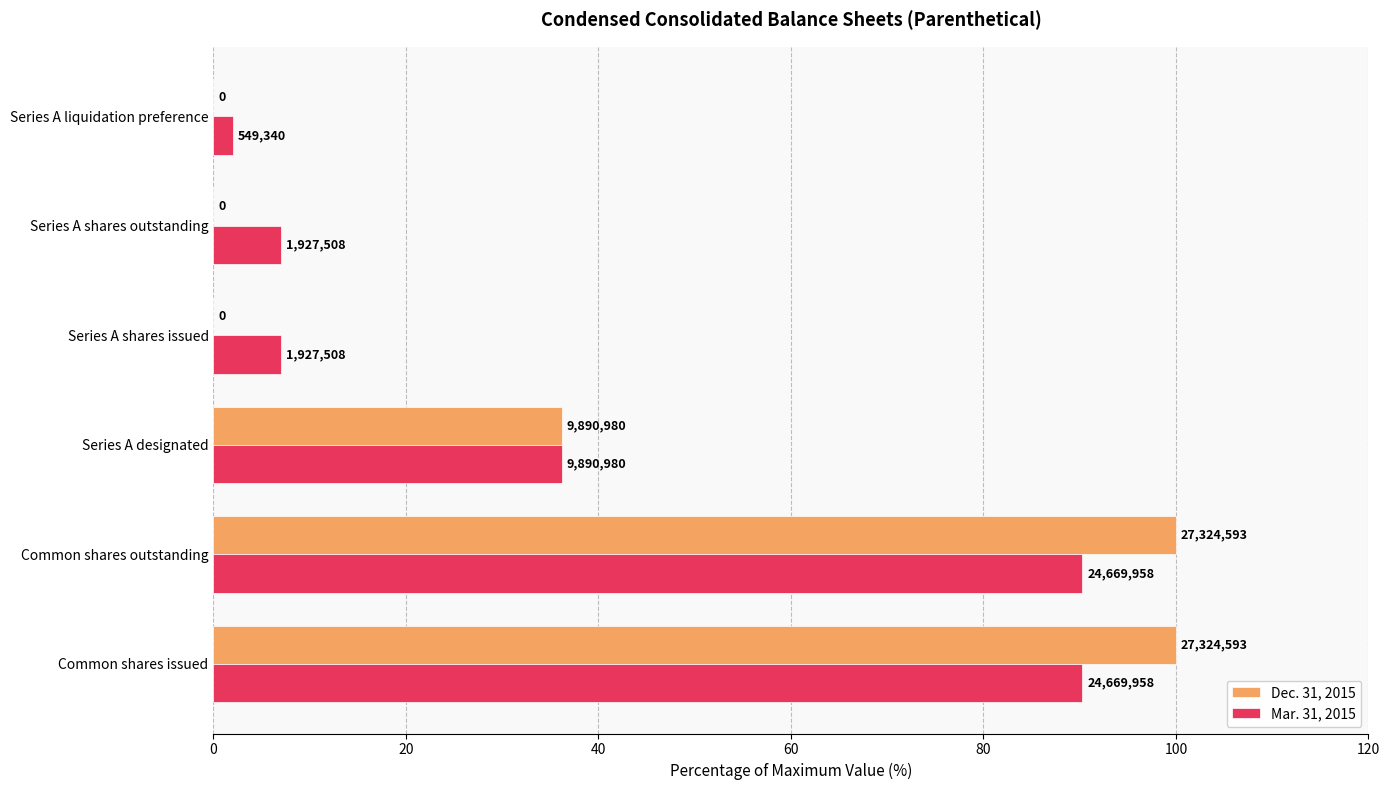

Which series has the largest total across all categories?

Dec. 31, 2015